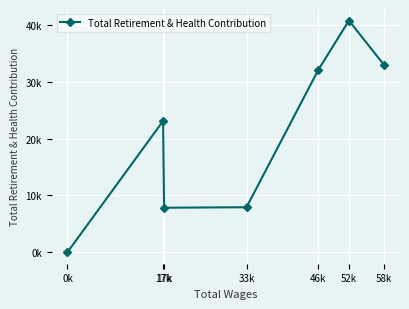

Is this an area chart (filled region under the line)?

No